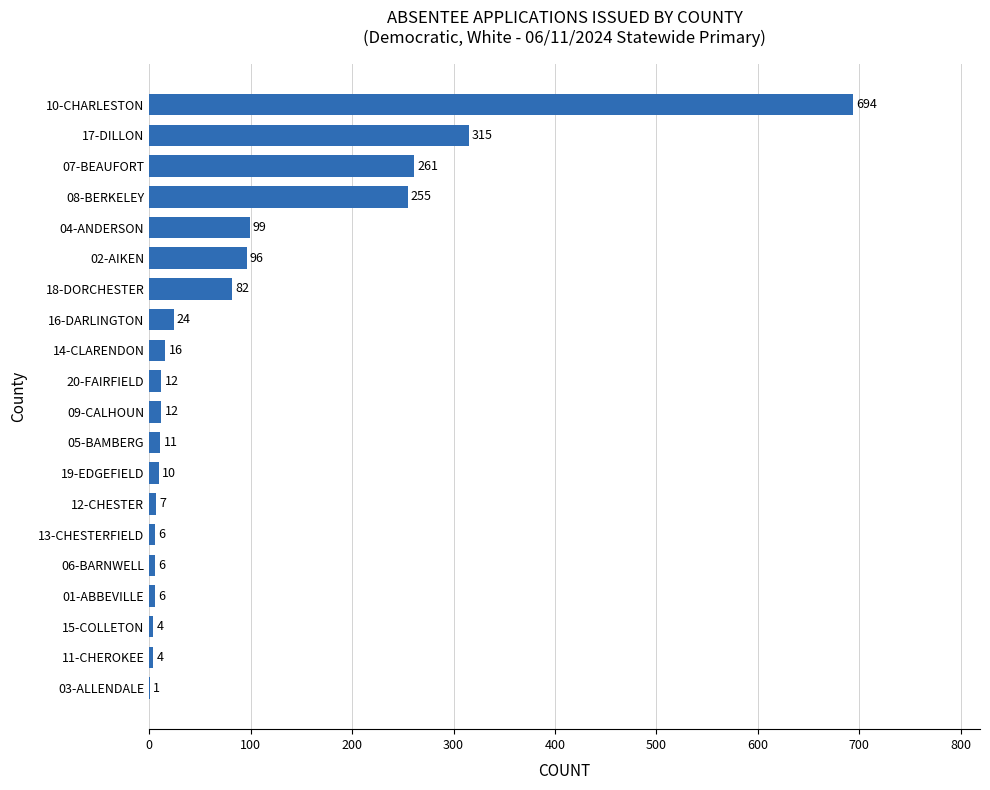

How many categories are shown in the chart?

20